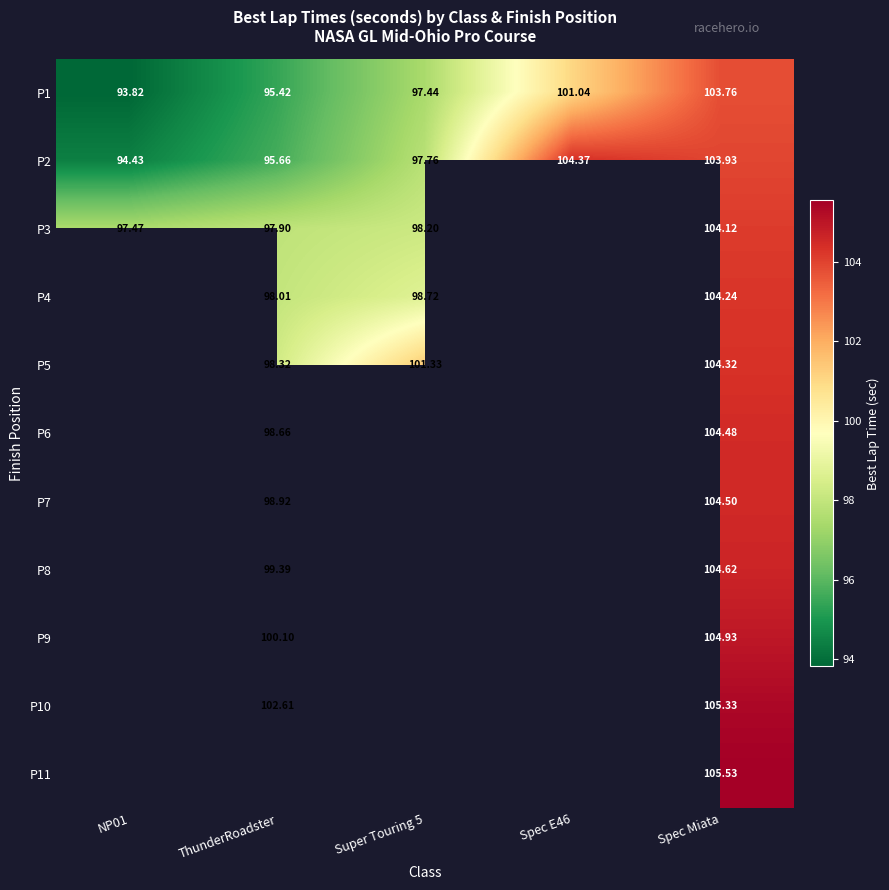

Which category has the highest value in the P1 series?

Spec Miata